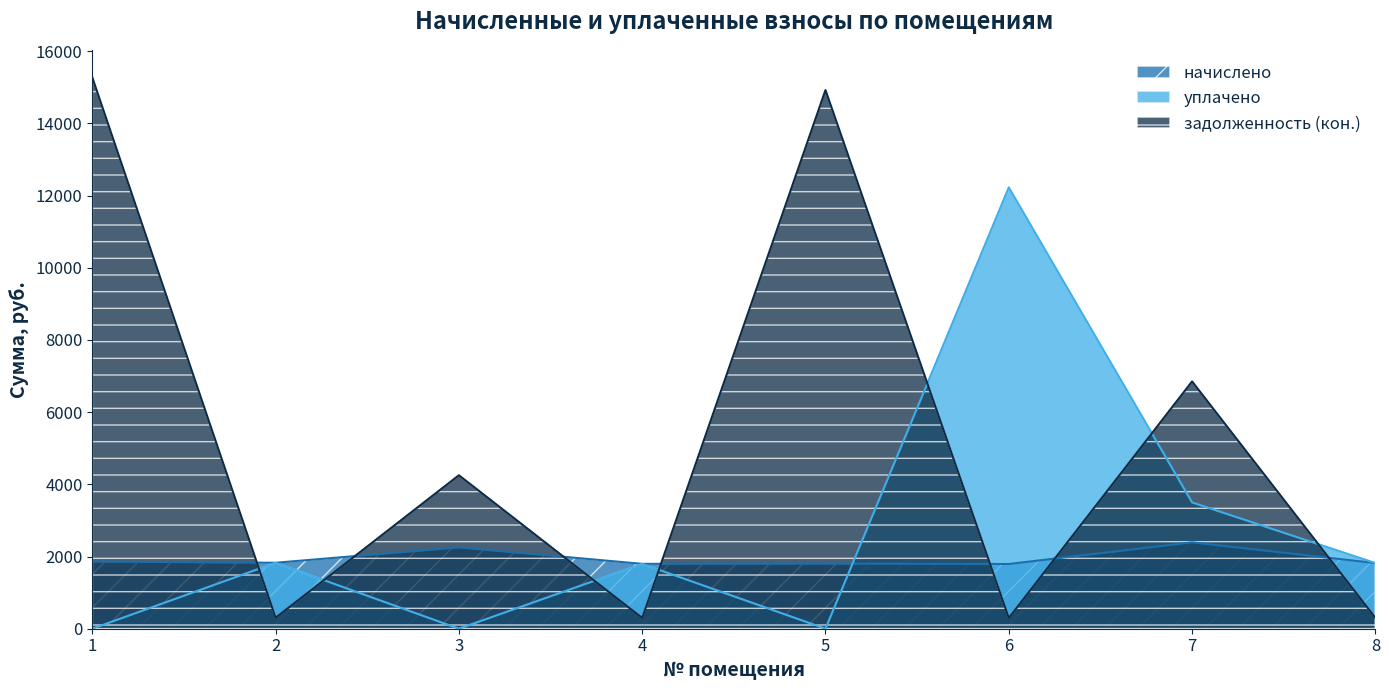

Which series has the largest range (max minus min)?

задолженность (кон.)